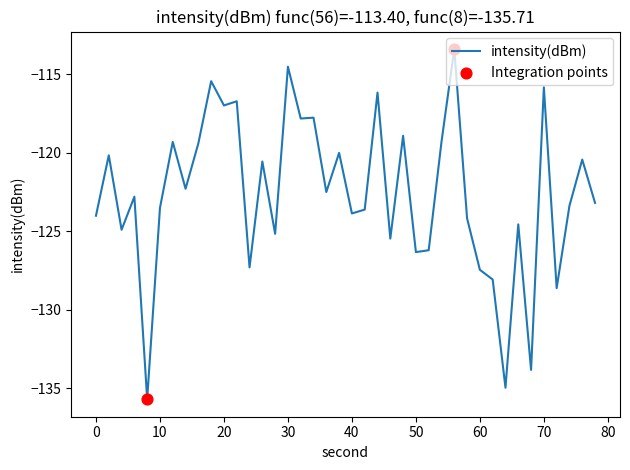

What is the maximum value shown in the chart?

-113.4